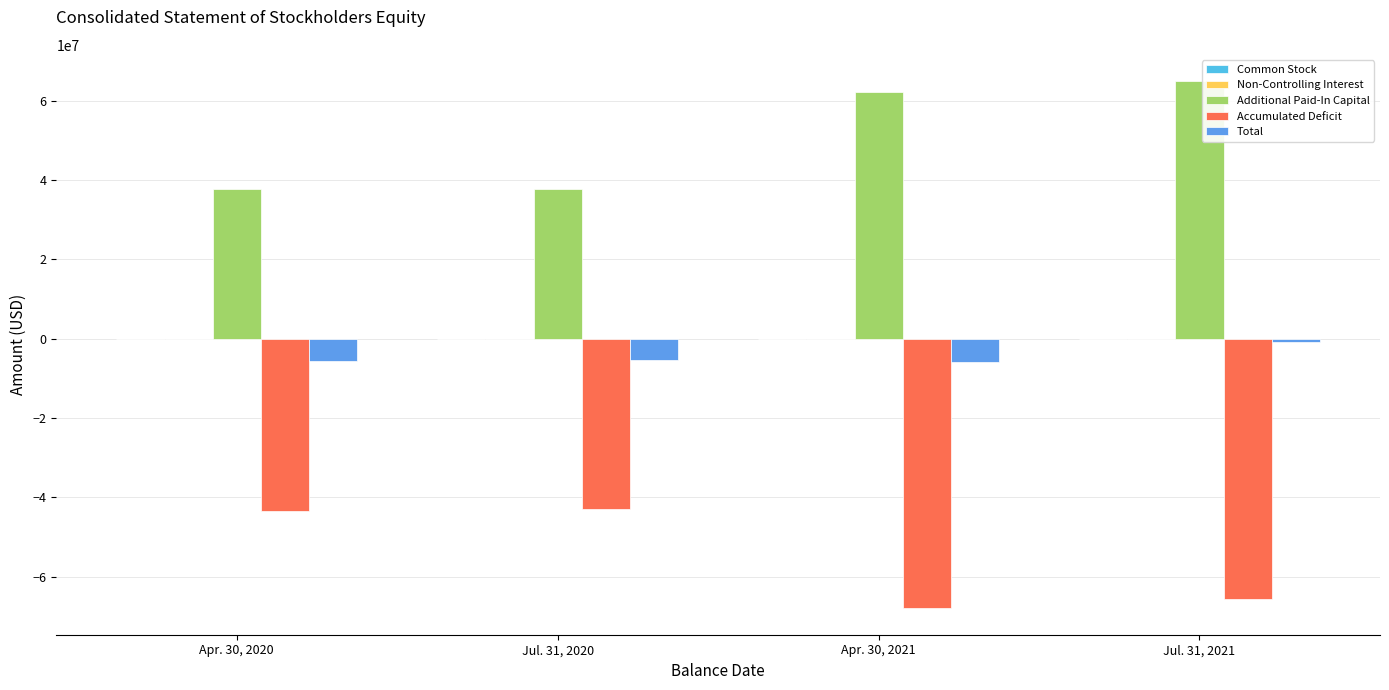

What is the difference between the Additional Paid-In Capital values at Jul. 31, 2020 and Apr. 30, 2021?

24479888